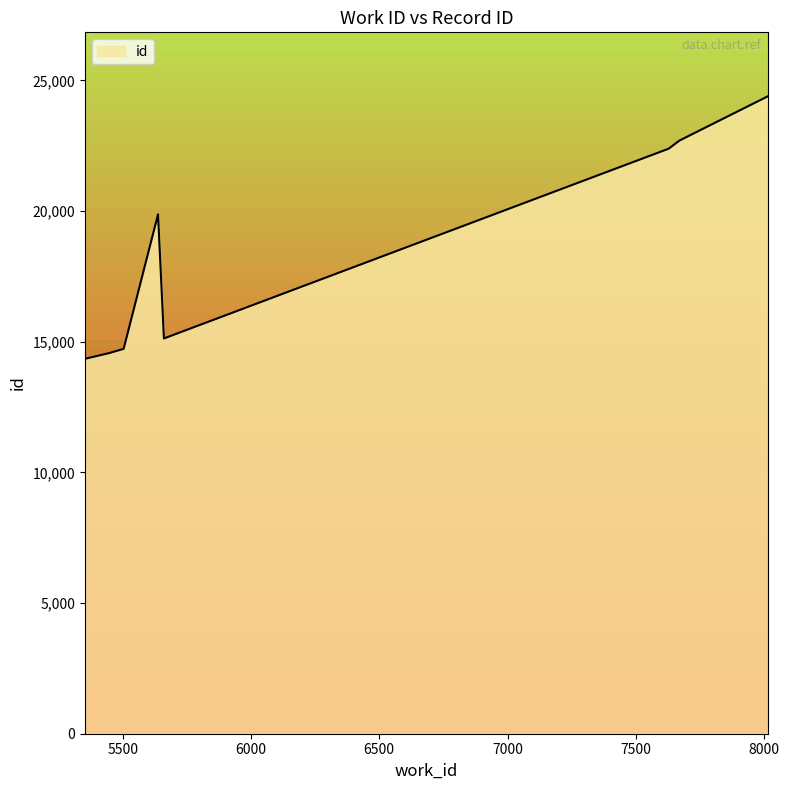

What is the label of the 8th point from the left?

8016